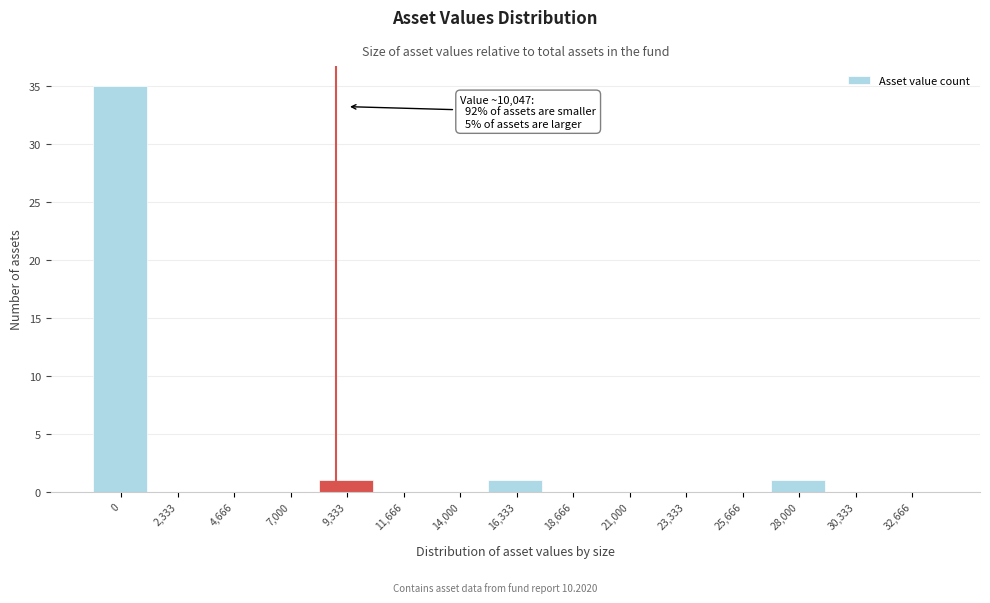

Reading left to right, extract all data points from this chart.

0=35	2,333=0	4,666=0	7,000=0	9,333=1	11,666=0	14,000=0	16,333=1	18,666=0	21,000=0	23,333=0	25,666=0	28,000=1	30,333=0	32,666=0